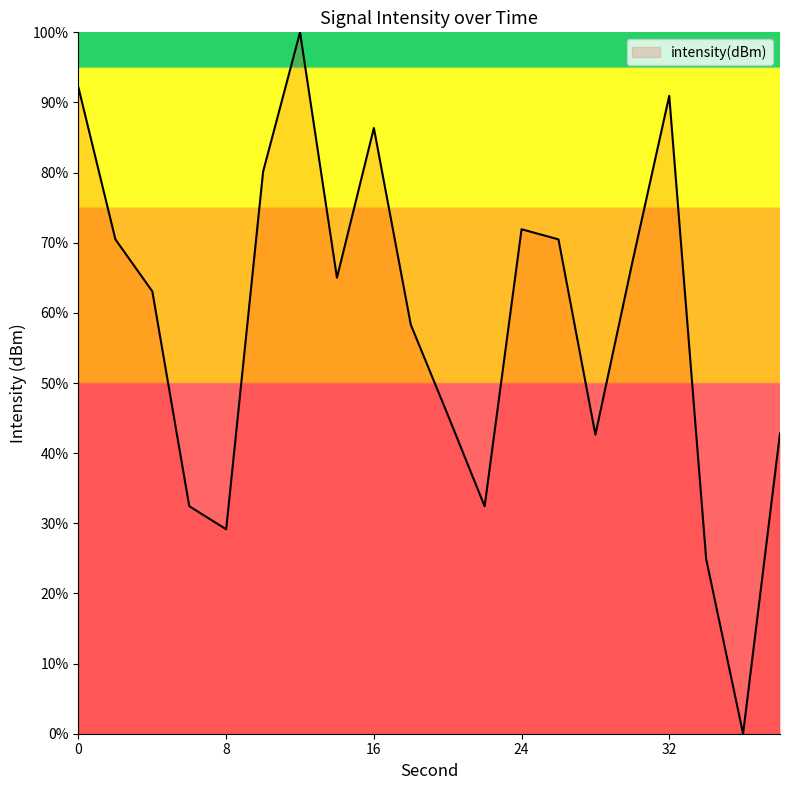

What is the sum of all values?

1165.9